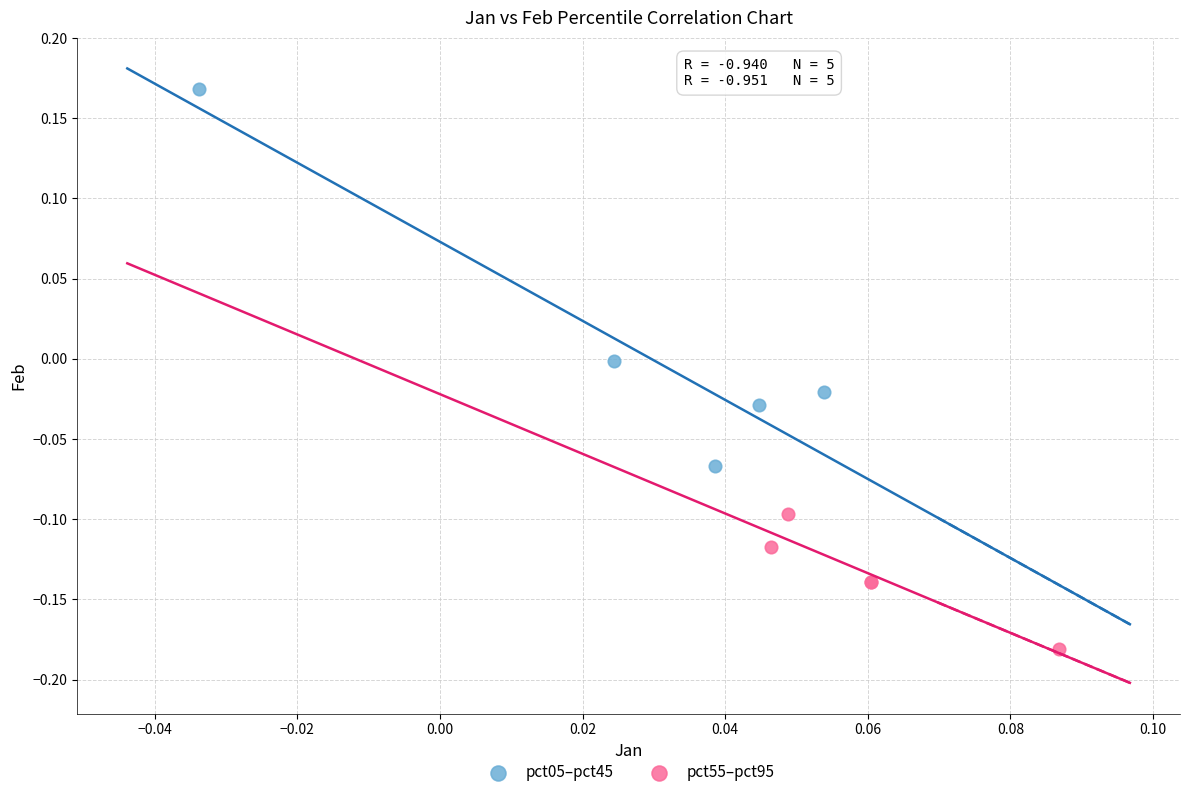

Which series has the largest Y range (max minus min)?

pct05–pct45